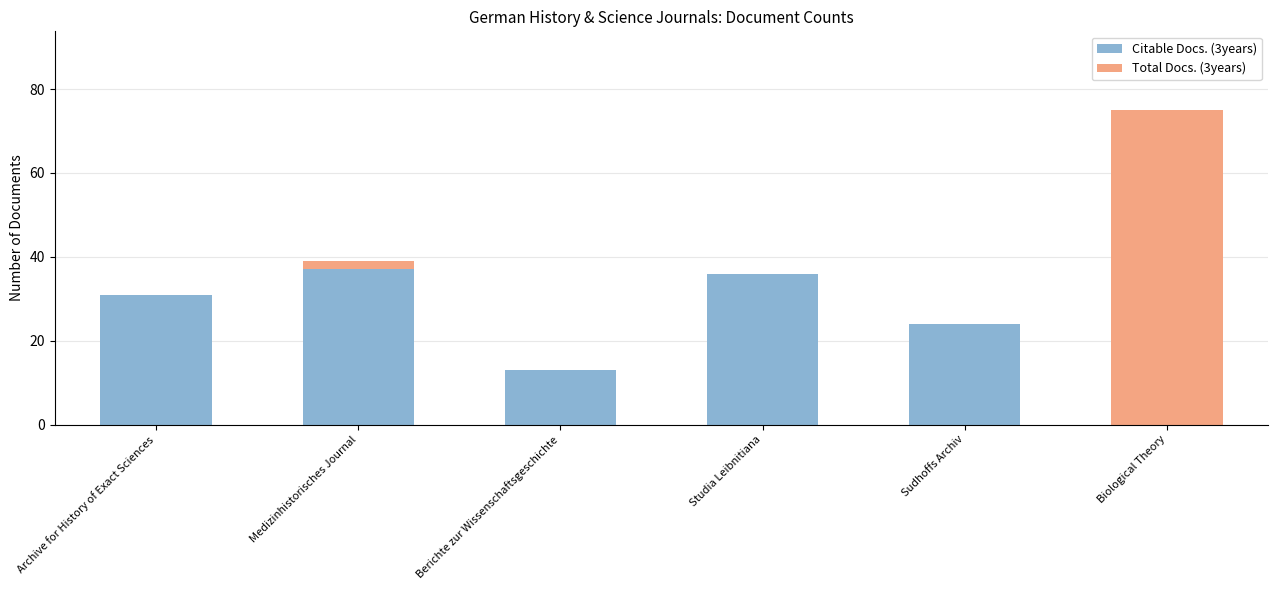

At which category is the sum across all series the highest?

Biological Theory